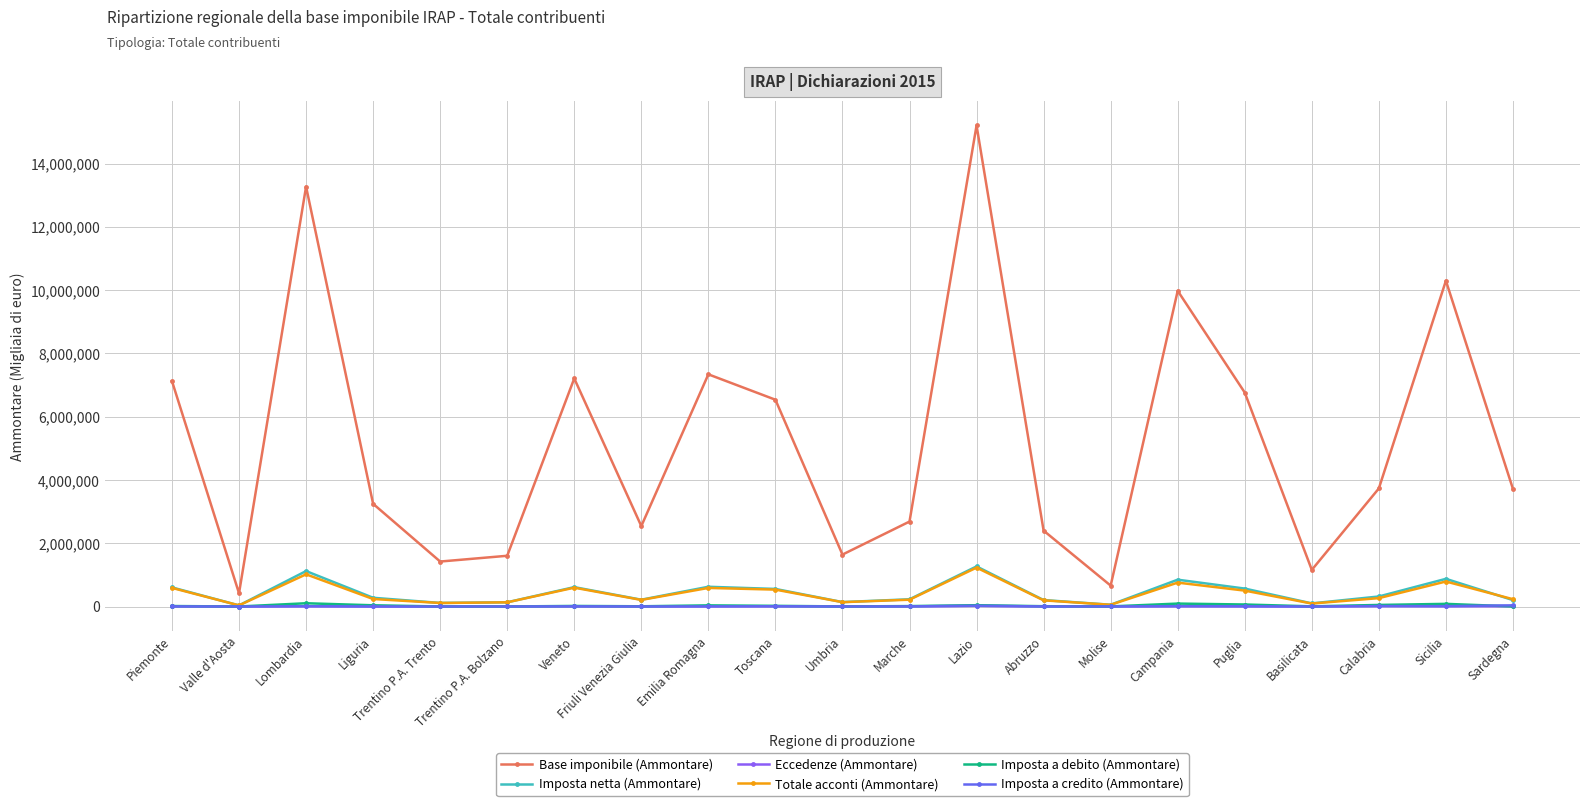

True or false: Totale acconti (Ammontare) has more than 1 interior local peaks.

True